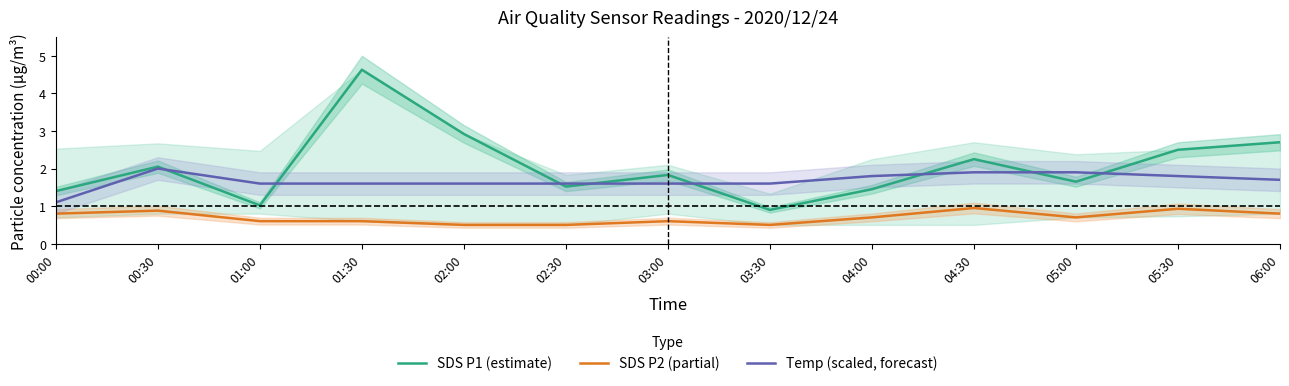

Where is the first local maximum for Temp (scaled, forecast)?

00:30